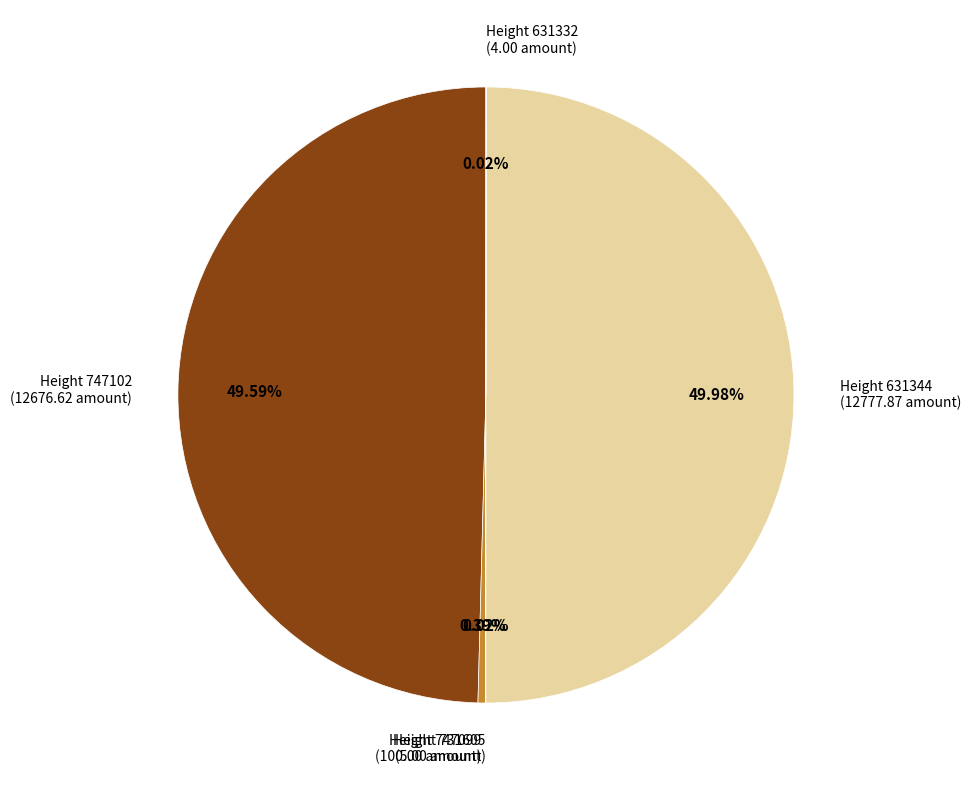

Do Height 631344 (12777.87 amount) and Height 747102 (12676.62 amount) together represent more than half of the pie?

Yes